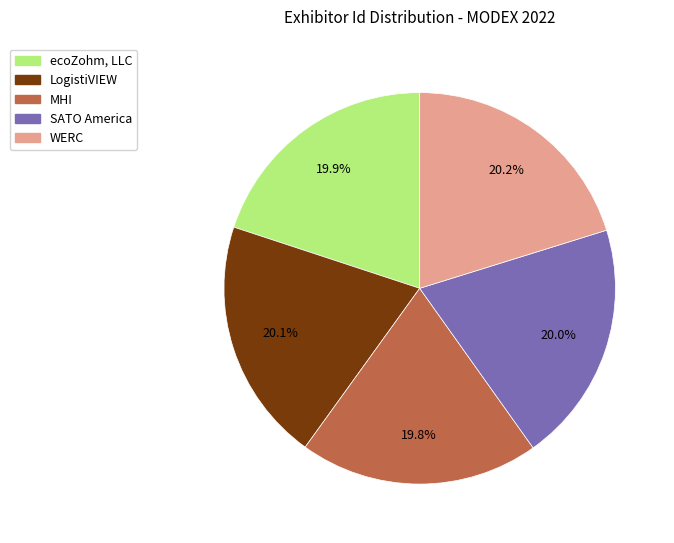

Is it true that SATO America is 26% of the pie?

False